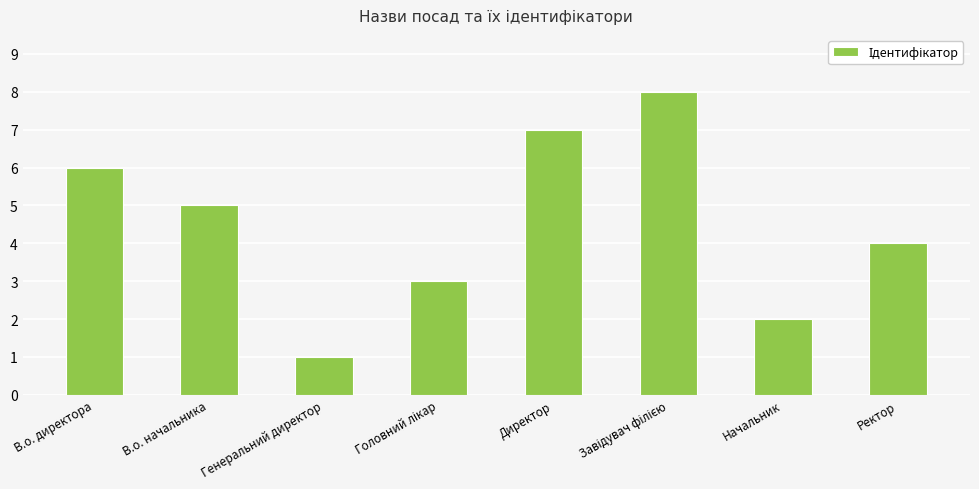

What is the change in value from В.о. директора to Начальник?

-4